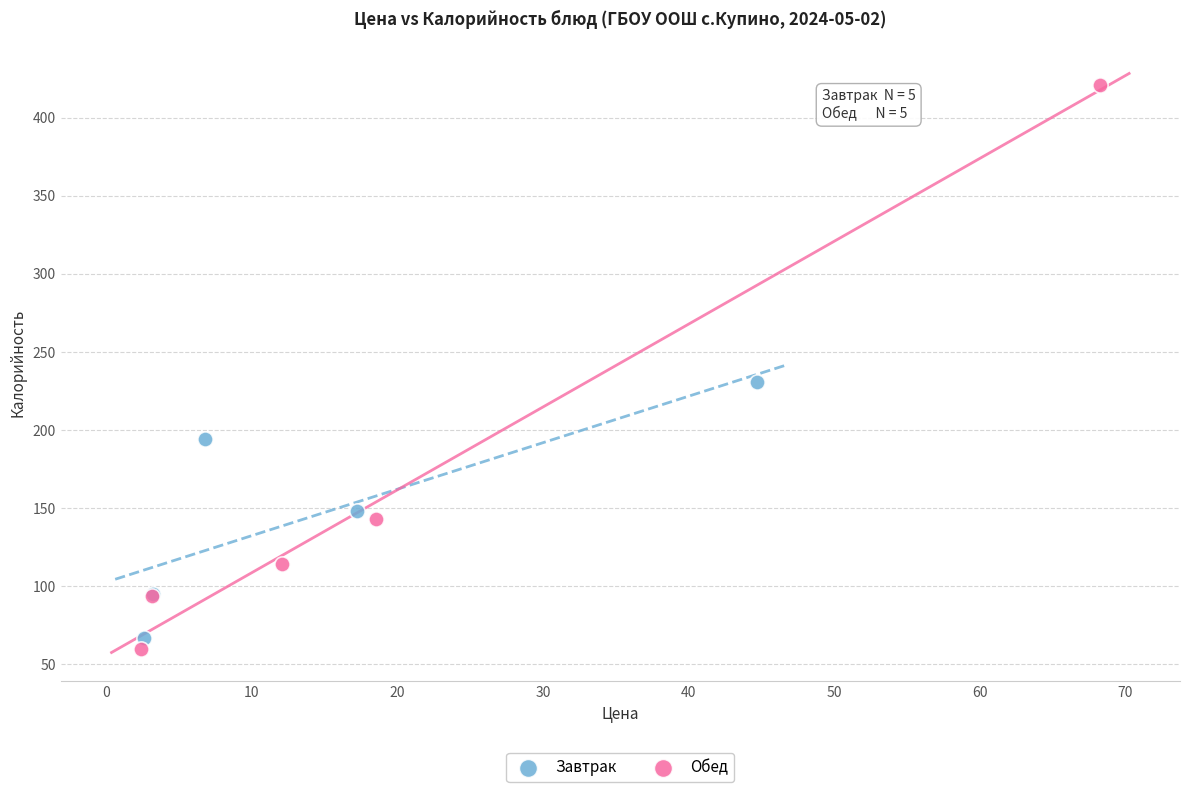

Which series reaches the maximum Y coordinate?

Обед